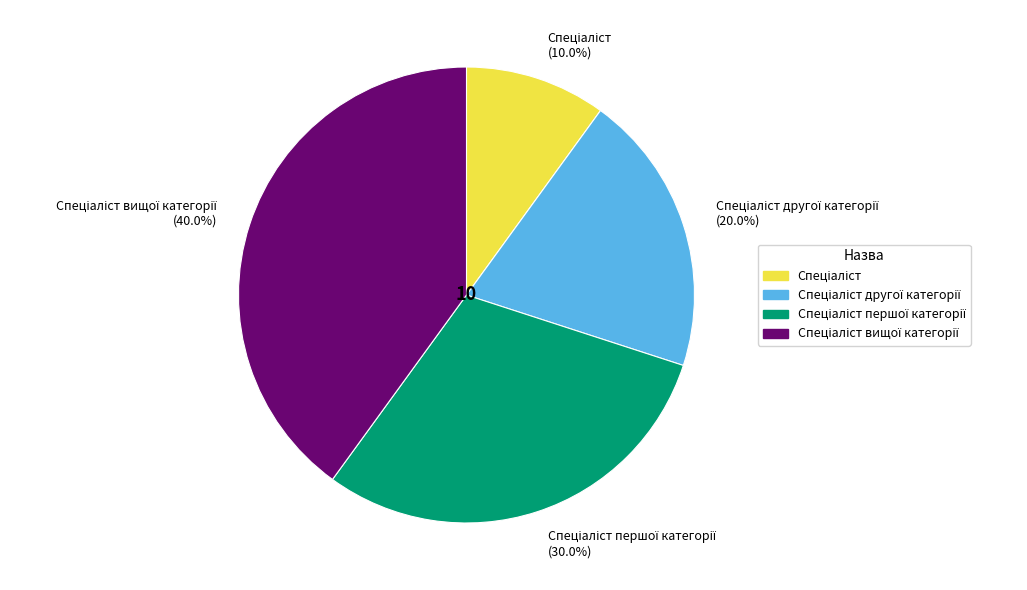

Does any single category account for the majority?

No